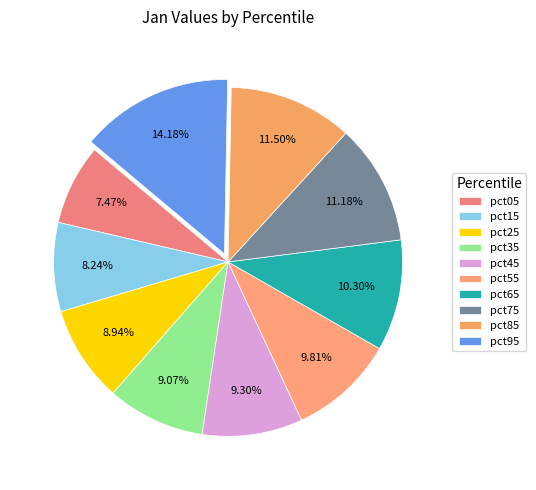

Does pct95 represent more than half of the total?

No